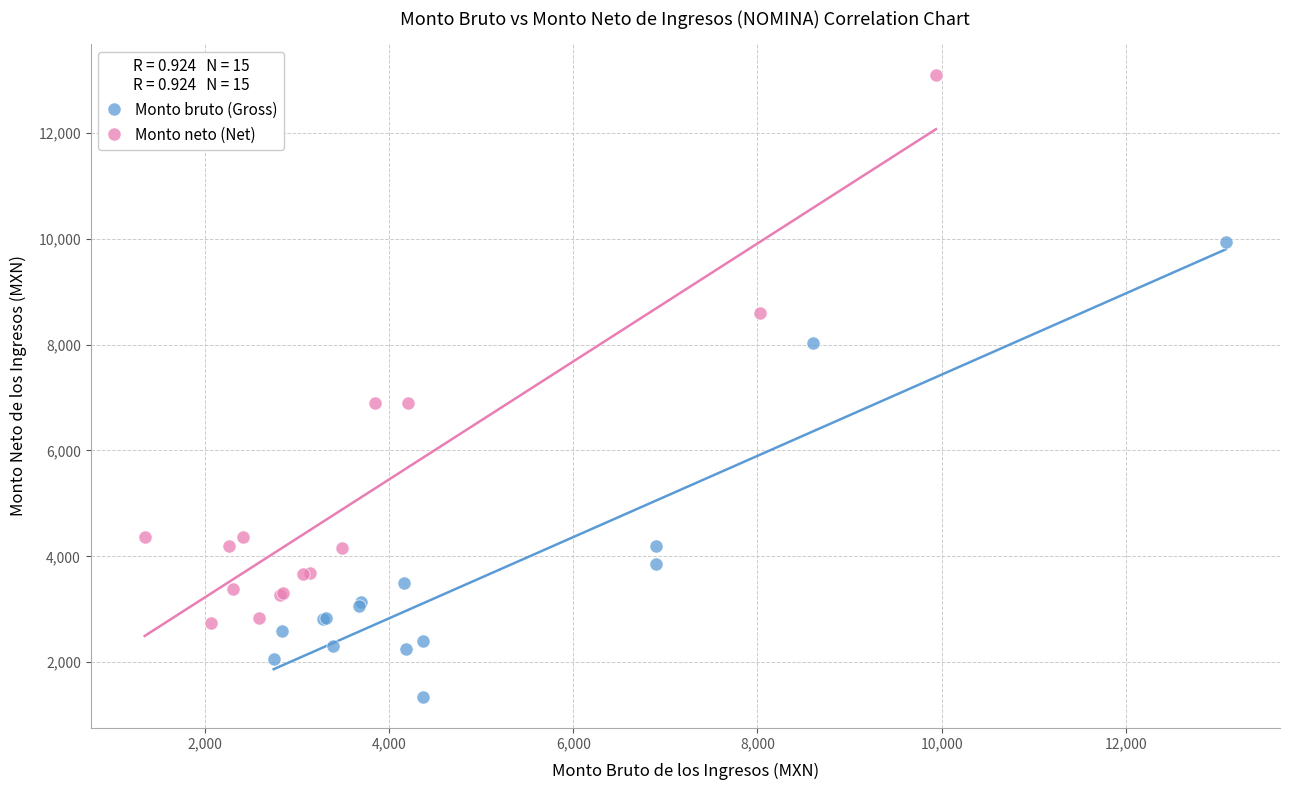

Which series contains the lowest Y value?

Monto bruto (Gross)